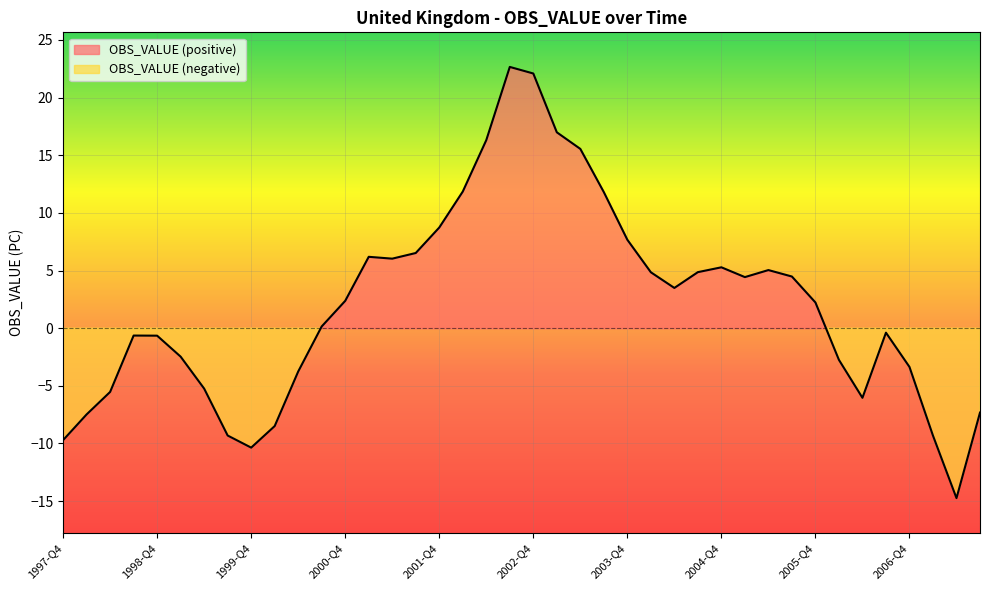

Reading left to right, list all the values displayed in this chart.

1997-Q4=-9.7	1998-Q1=-7.5	1998-Q2=-5.5	1998-Q3=-0.6	1998-Q4=-0.7	1999-Q1=-2.5	1999-Q2=-5.2	1999-Q3=-9.3	1999-Q4=-10.4	2000-Q1=-8.5	2000-Q2=-3.8	2000-Q3=0.1	2000-Q4=2.4	2001-Q1=6.2	2001-Q2=6.0	2001-Q3=6.5	2001-Q4=8.7	2002-Q1=11.8	2002-Q2=16.3	2002-Q3=22.7	2002-Q4=22.1	2003-Q1=17.0	2003-Q2=15.6	2003-Q3=11.8	2003-Q4=7.7	2004-Q1=4.8	2004-Q2=3.5	2004-Q3=4.9	2004-Q4=5.3	2005-Q1=4.4	2005-Q2=5.0	2005-Q3=4.5	2005-Q4=2.2	2006-Q1=-2.8	2006-Q2=-6.0	2006-Q3=-0.4	2006-Q4=-3.4	2007-Q1=-9.3	2007-Q2=-14.7	2007-Q3=-7.3